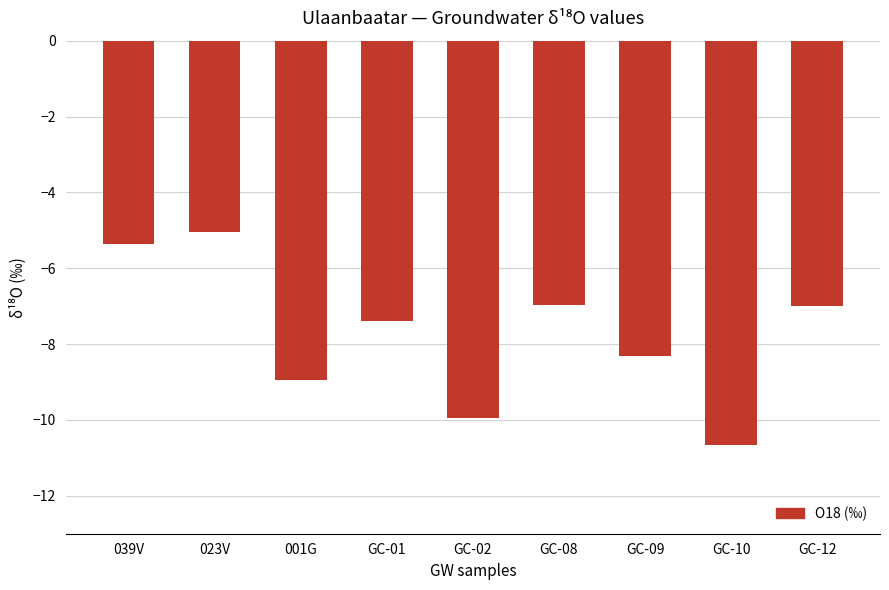

What is the sum of the values at GC-12 and GC-01?

-14.4